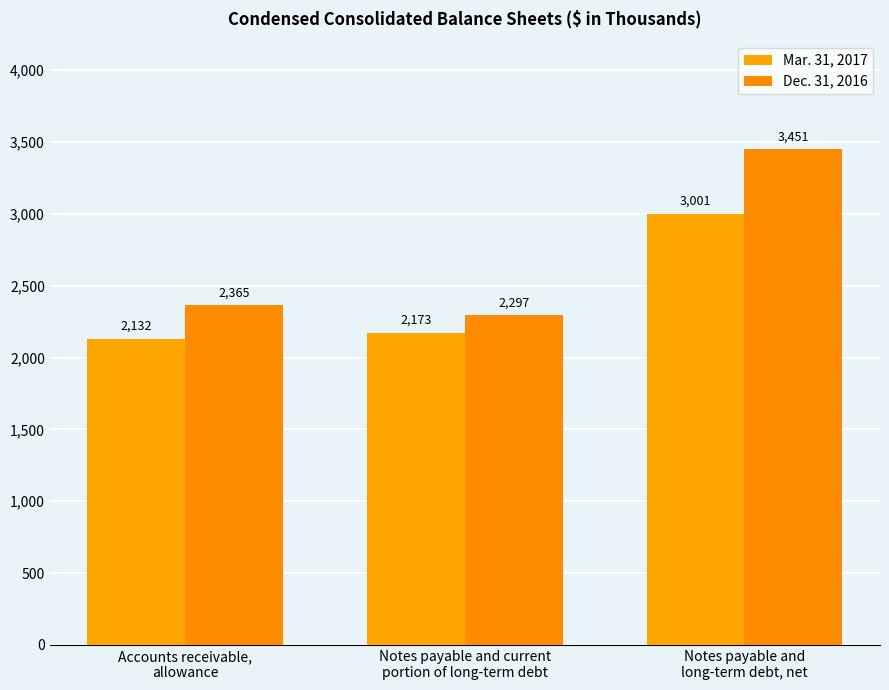

Rank the series at Accounts receivable,
allowance from highest to lowest value.

Dec. 31, 2016, Mar. 31, 2017